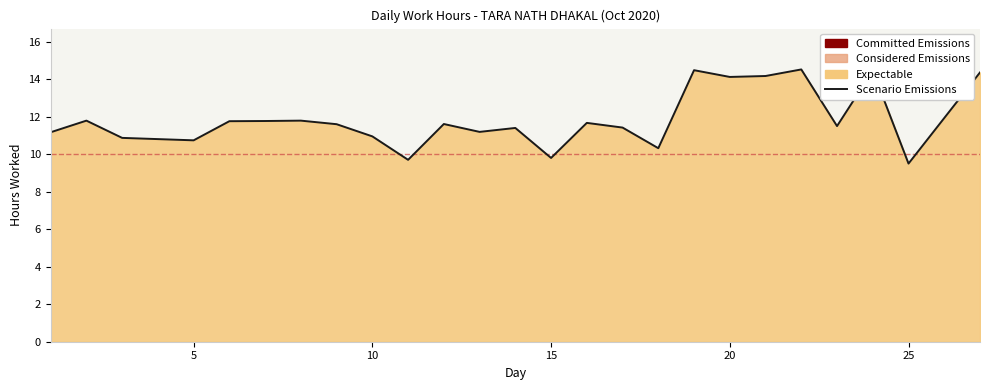

The chart shows a value of 14.1 at 20. True or false?

True